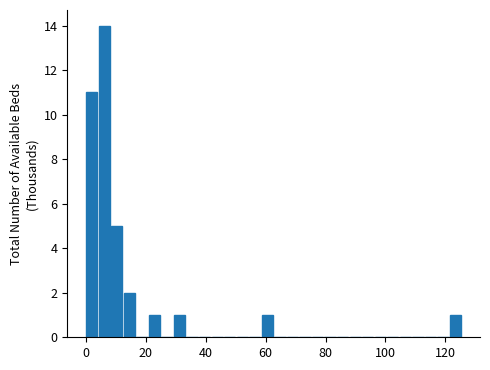

Read against the x-axis, roughly where is the centre of the tallest bar?

6